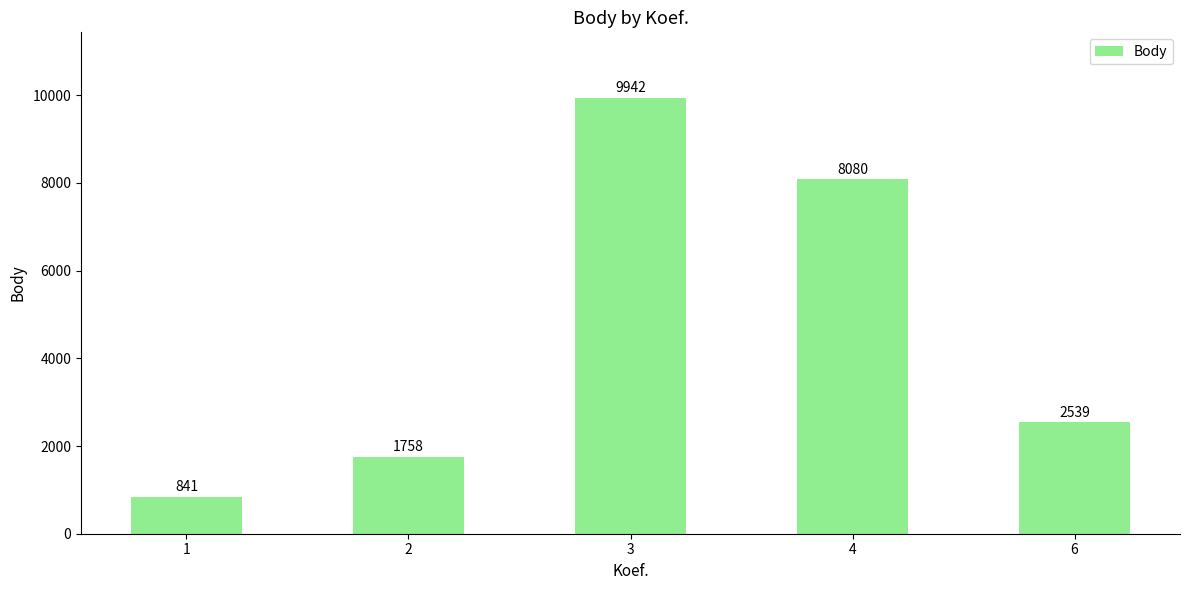

What is the difference between the values at 4 and 1?

7239